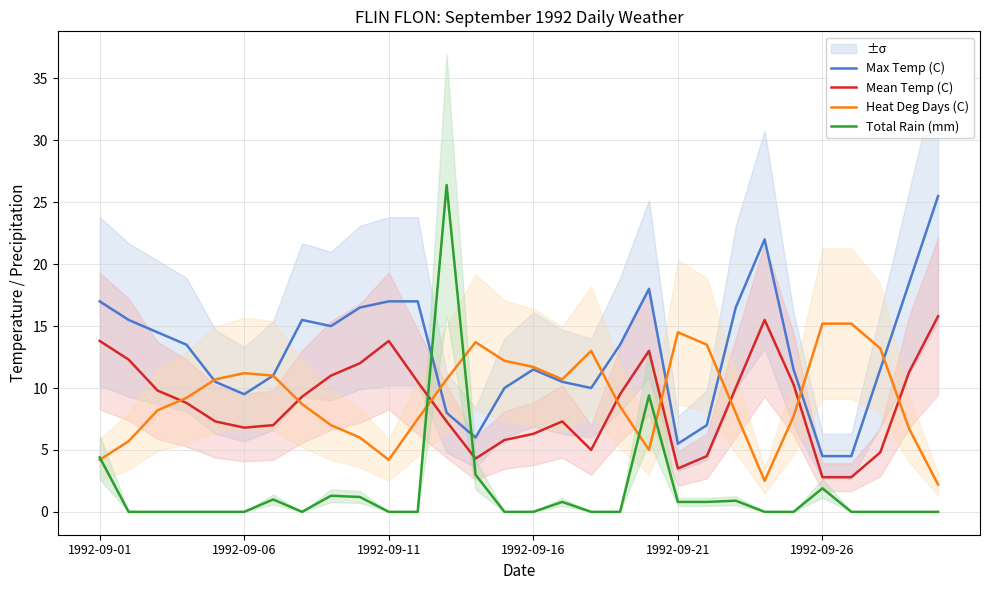

How many intersections are there between Total Rain (mm) and Heat Deg Days (C)?

5